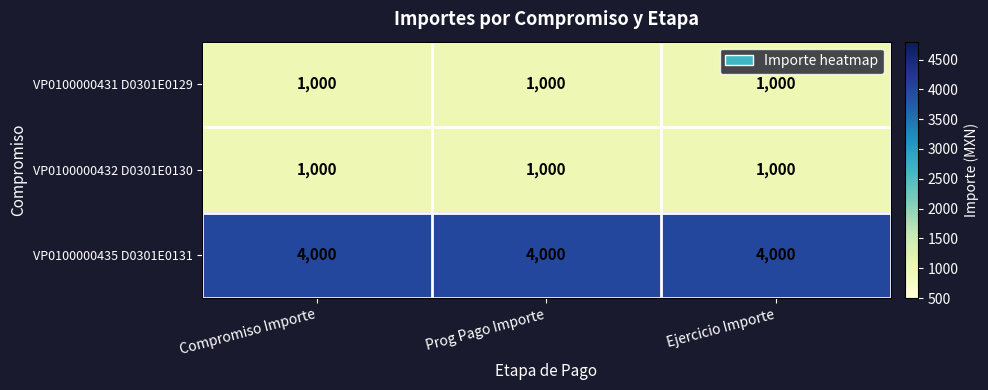

What is the difference between the highest and lowest values at Prog Pago Importe?

3000